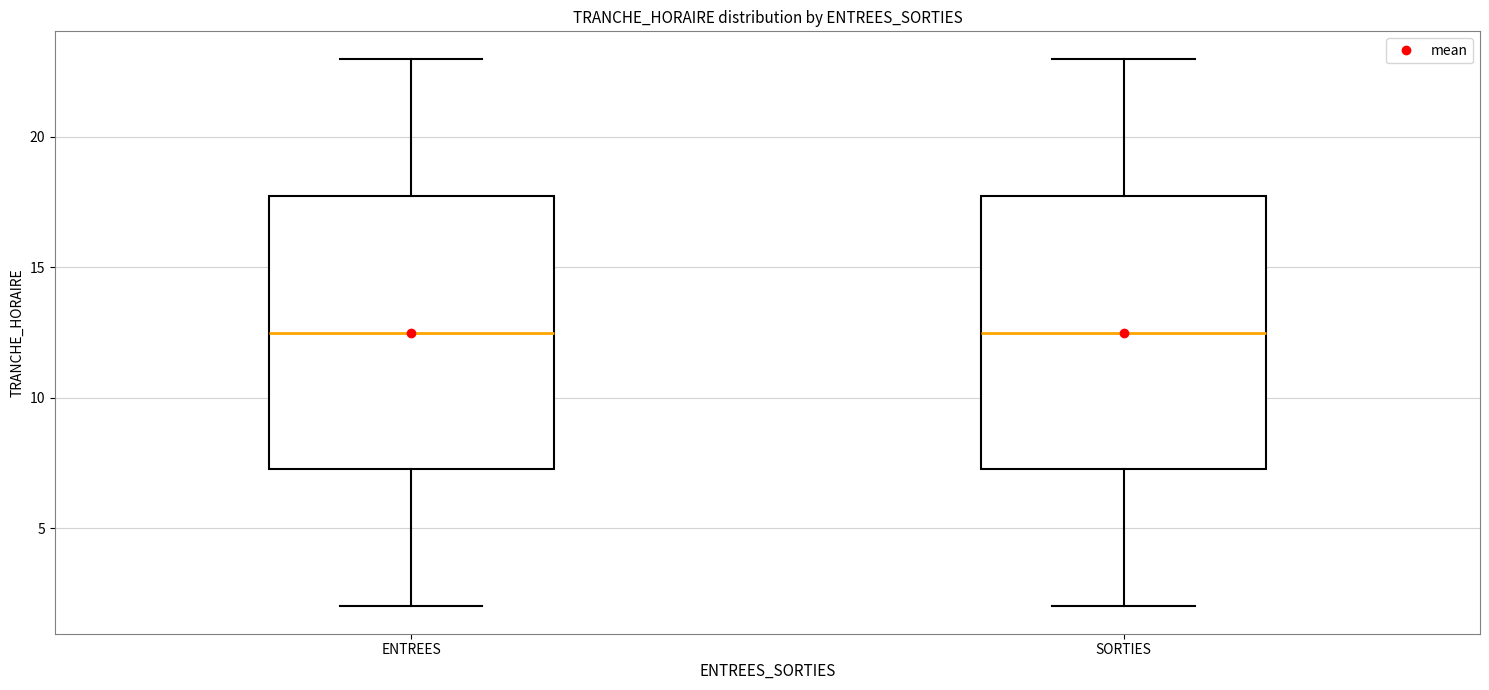

Where is the lower edge of the box for SORTIES on the y-axis? The values are not printed on the chart, so give them approximately, as read against the axis.

7.5